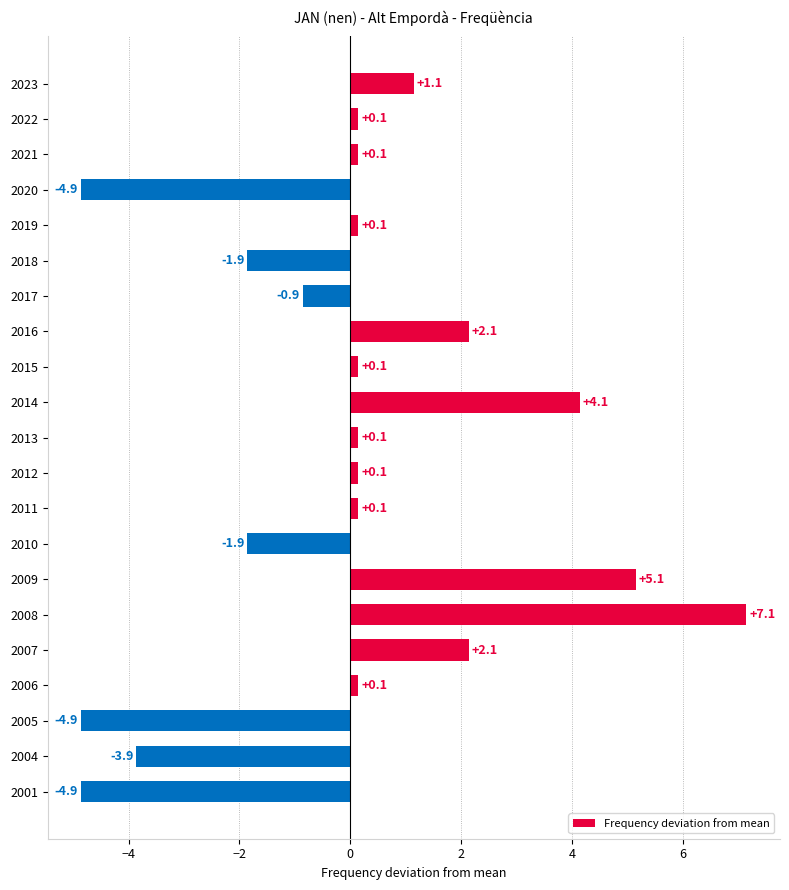

Reading top to bottom, transcribe all the data shown in this chart.

2023=1.1	2022=0.1	2021=0.1	2020=-4.9	2019=0.1	2018=-1.9	2017=-0.9	2016=2.1	2015=0.1	2014=4.1	2013=0.1	2012=0.1	2011=0.1	2010=-1.9	2009=5.1	2008=7.1	2007=2.1	2006=0.1	2005=-4.9	2004=-3.9	2001=-4.9